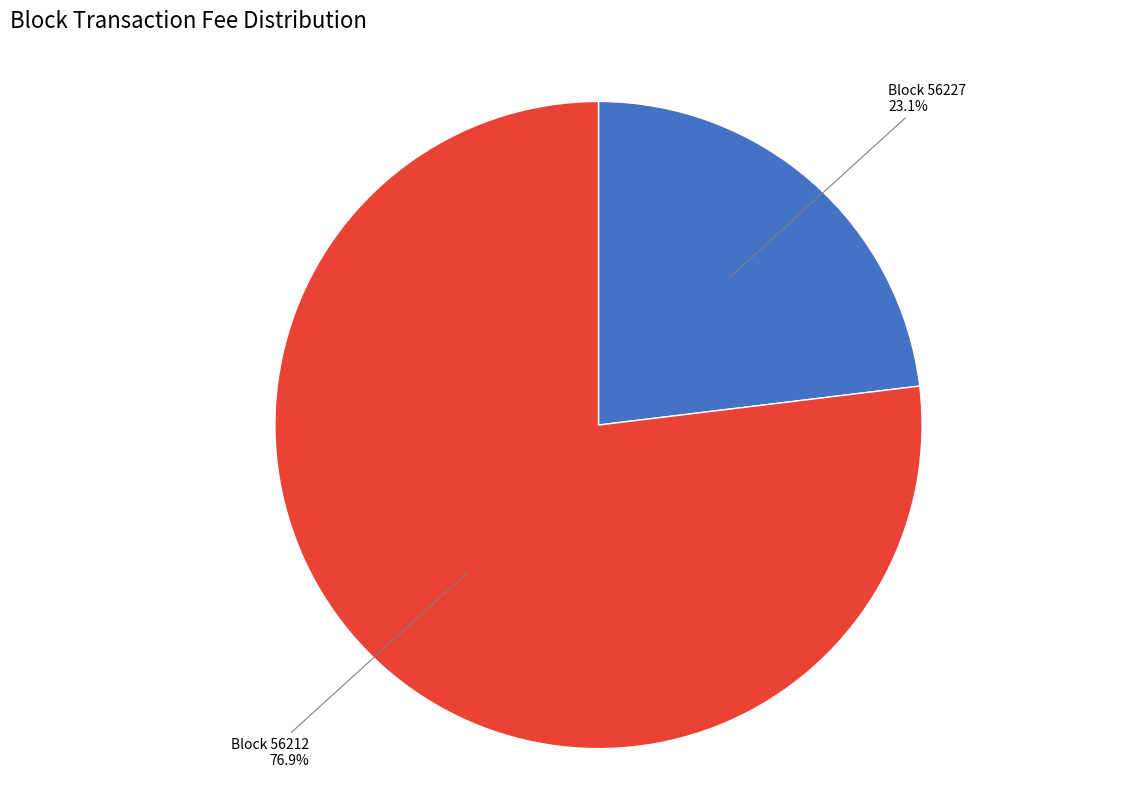

How many slices are in this pie chart?

2